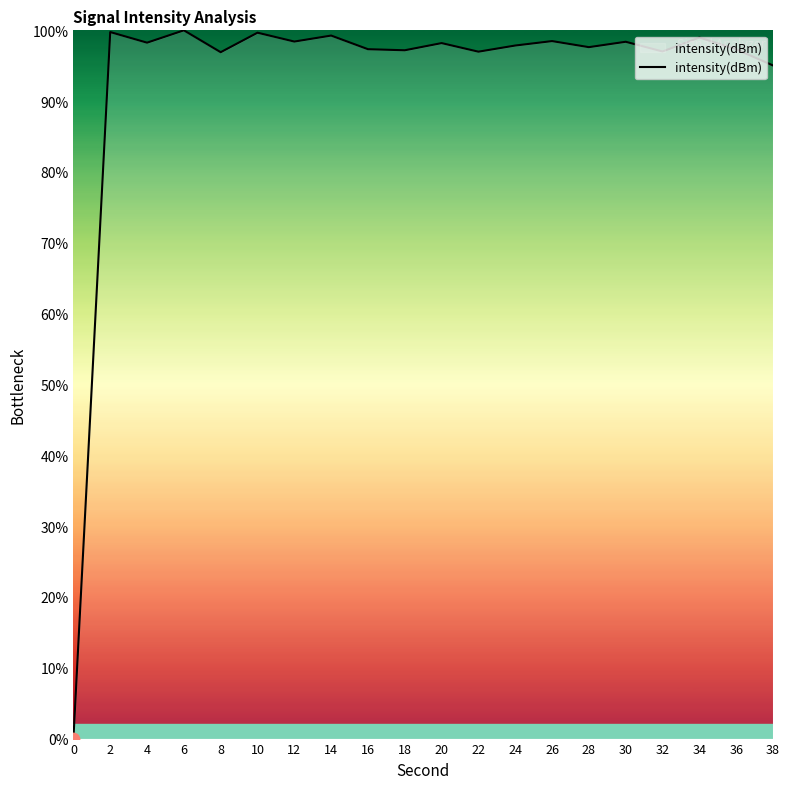

What is the ratio of the value at 22 to the value at 24?

1.0